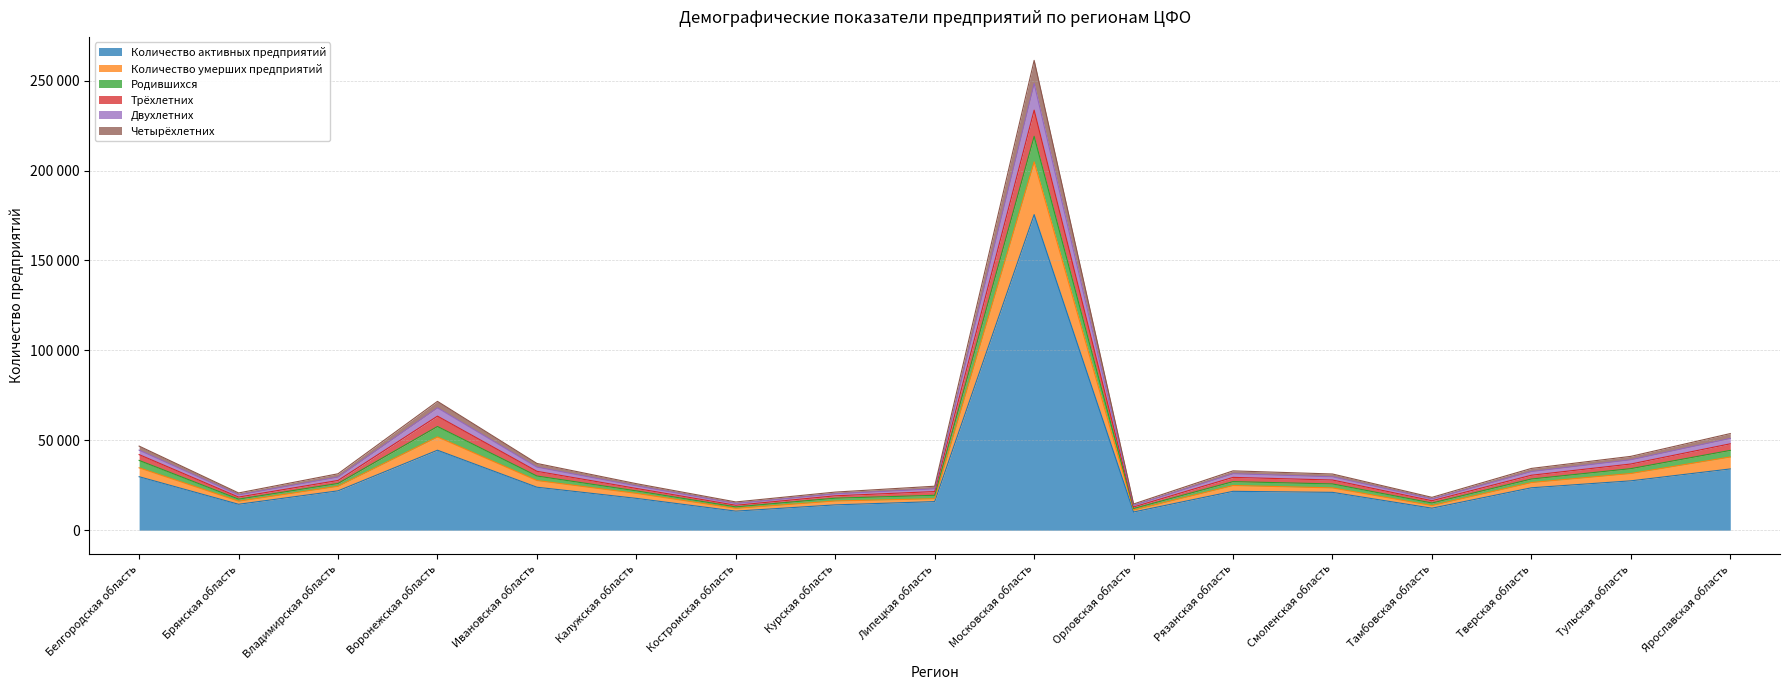

Where is Четырёхлетних nearest to the value 108014?

Воронежская область